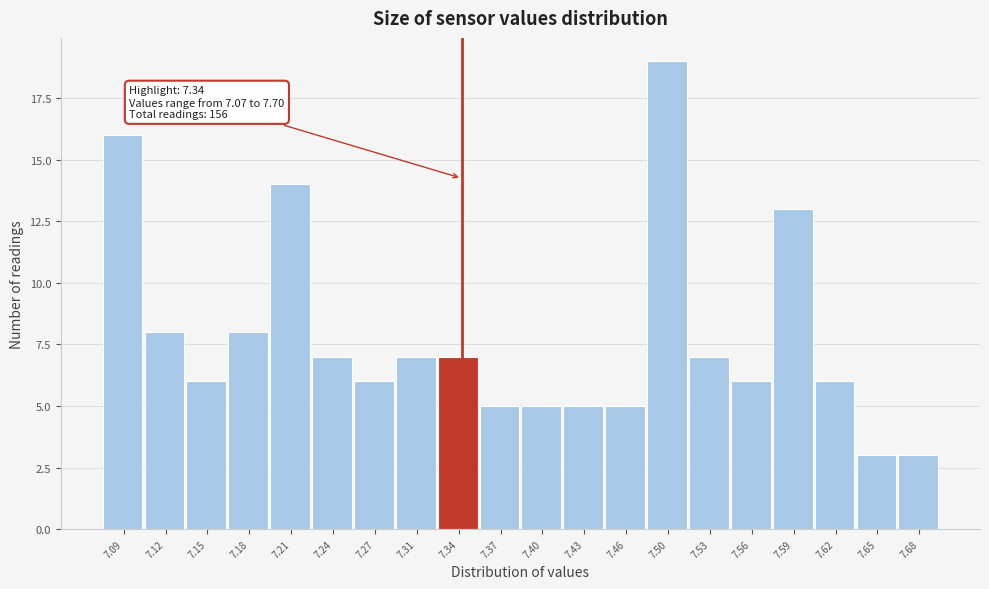

Over which range of the x-axis is the bar tallest?

7.480 to 7.510